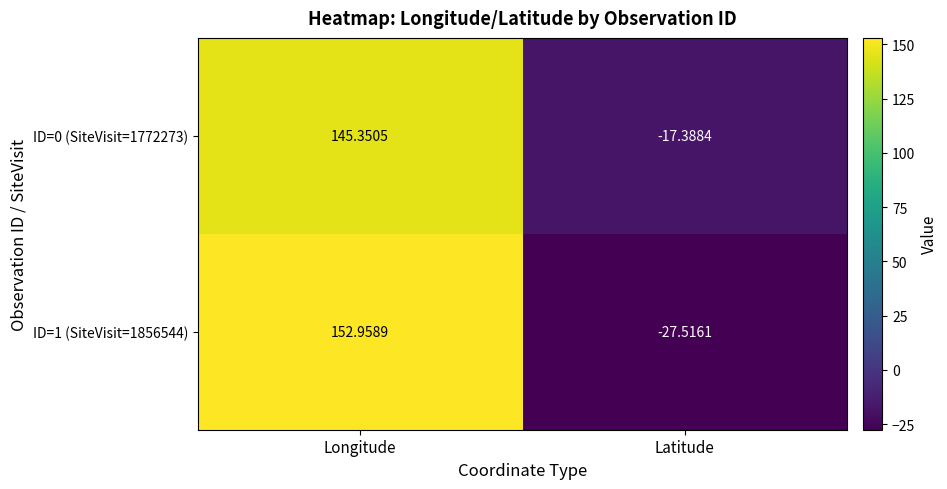

At which category is the sum across all series the highest?

Longitude